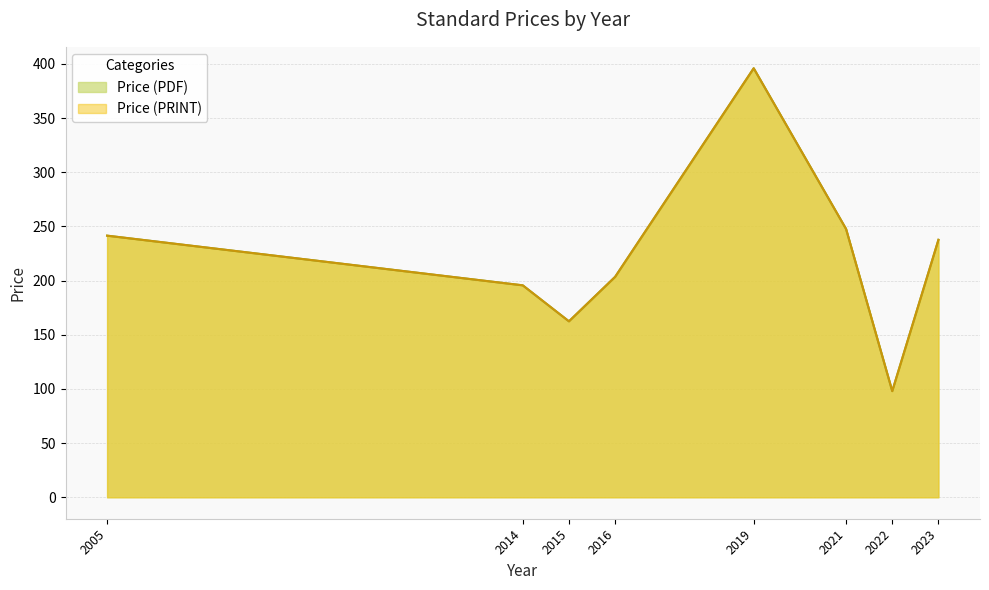

Does the chart display data point markers on the line(s)?

No